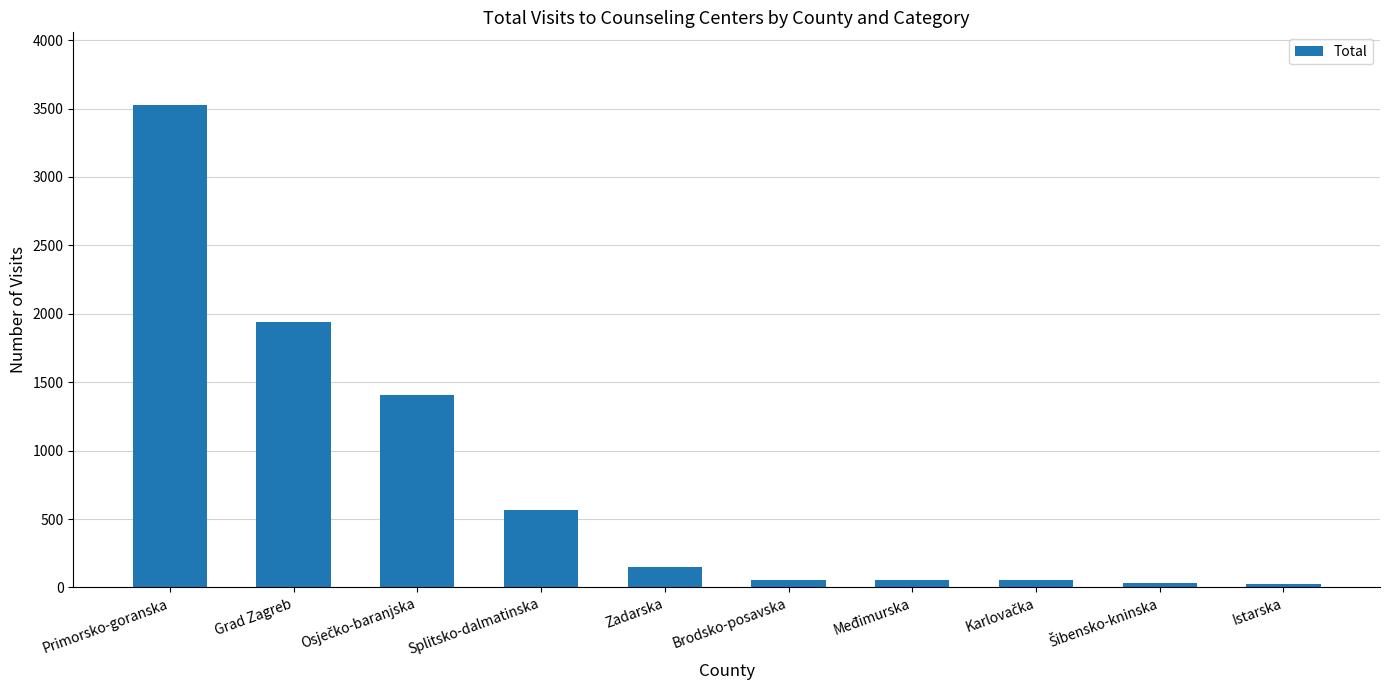

What is the difference between the second highest and minimum values?

1914